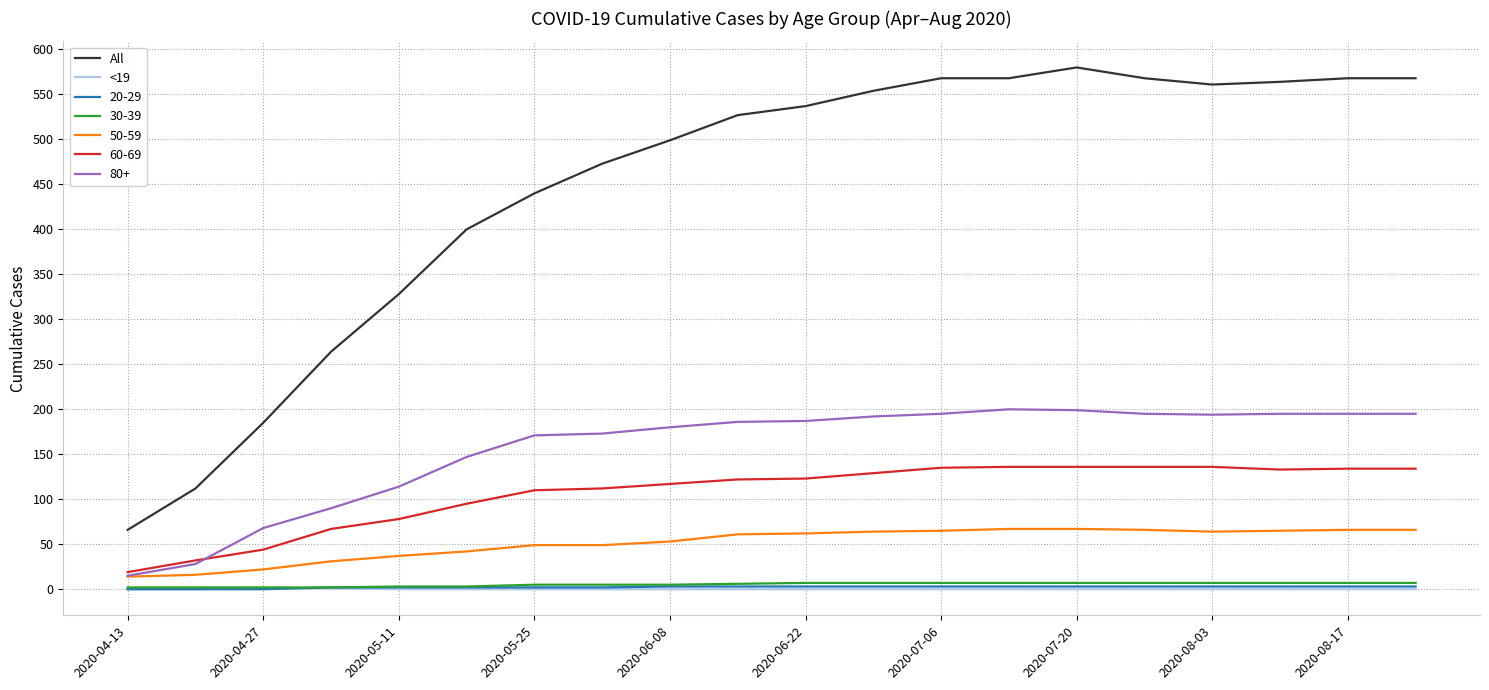

Which series has the largest total across all categories?

All